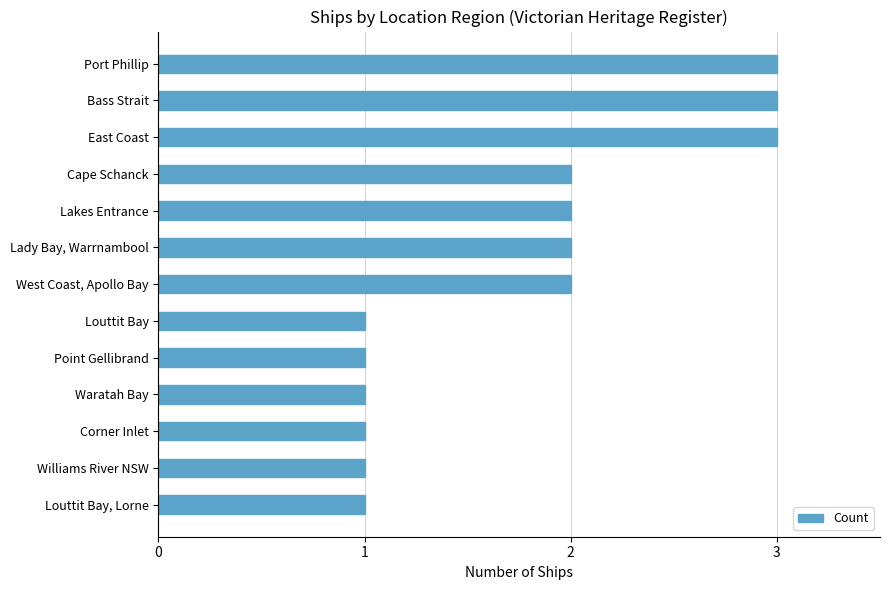

What is the greatest value displayed?

3